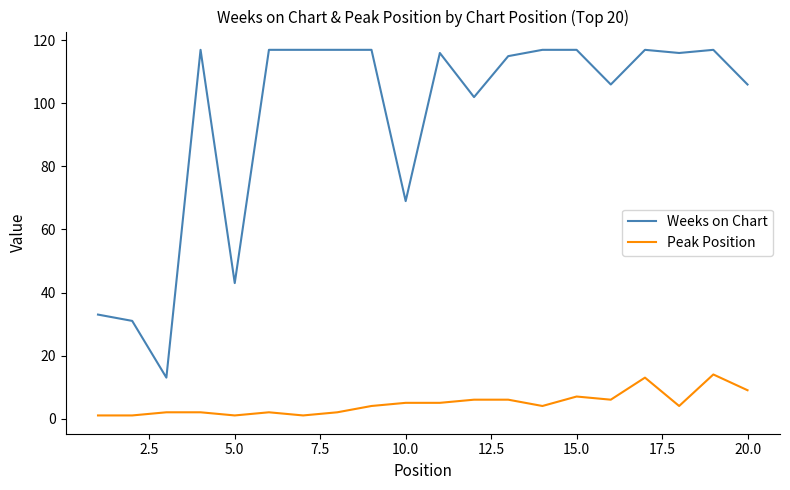

Which series has the widest spread of values?

Weeks on Chart